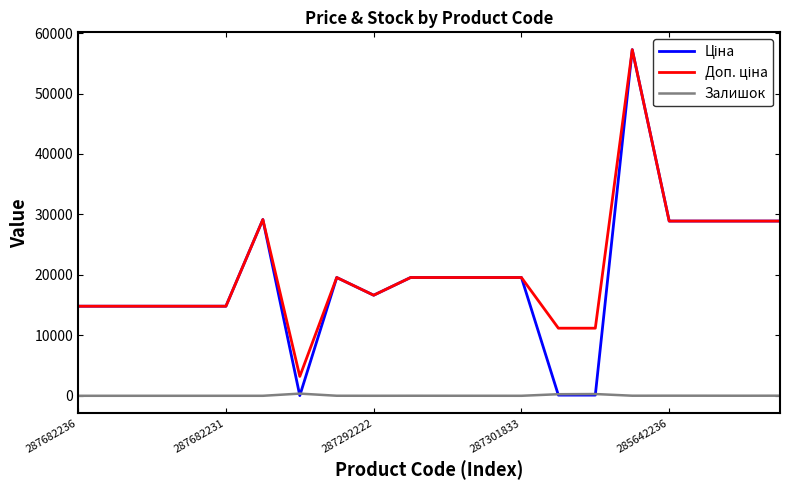

Does the chart have visible grid lines?

No